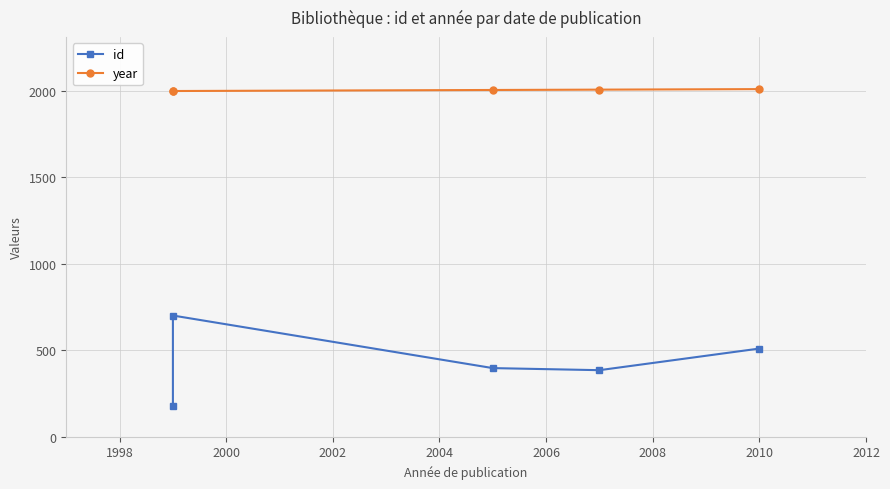

Which has a higher value, 2004 or 2002?

2004